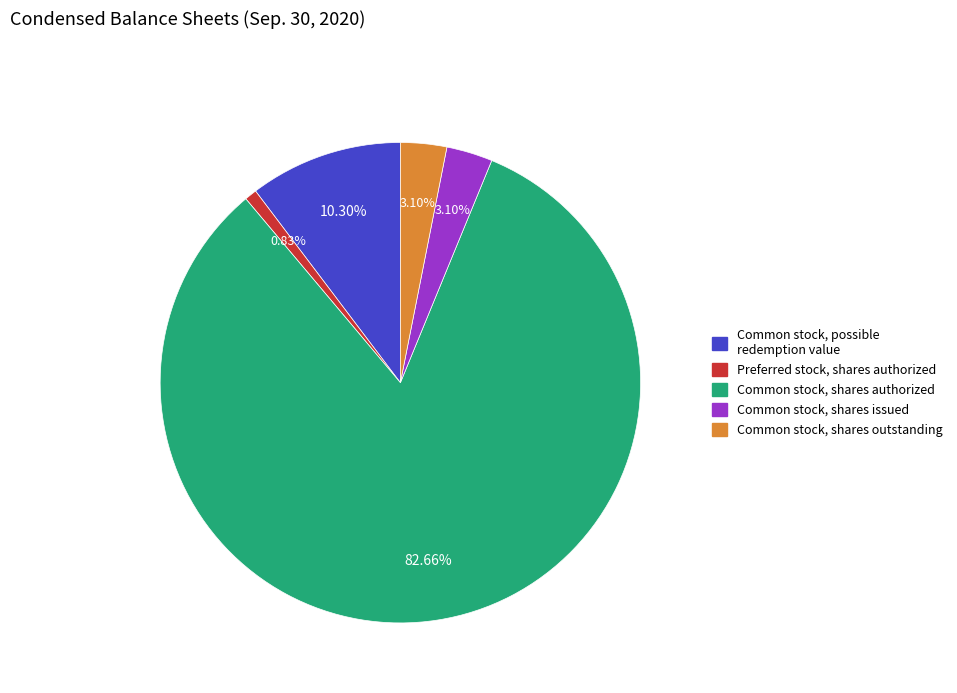

How much of the chart is everything except Common stock, shares authorized?

17.3%